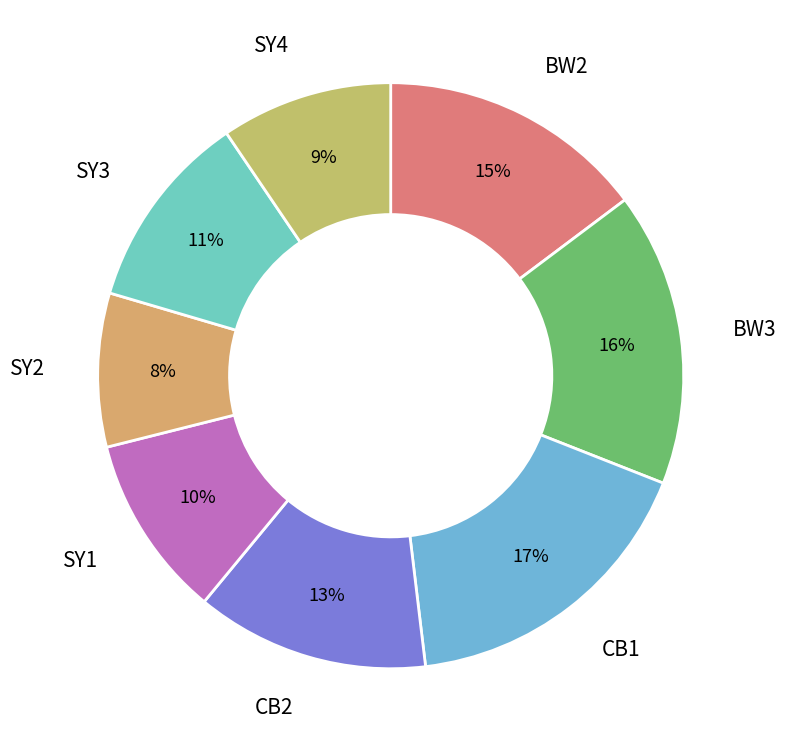

Combined, do SY2 and SY1 account for over 50%?

No